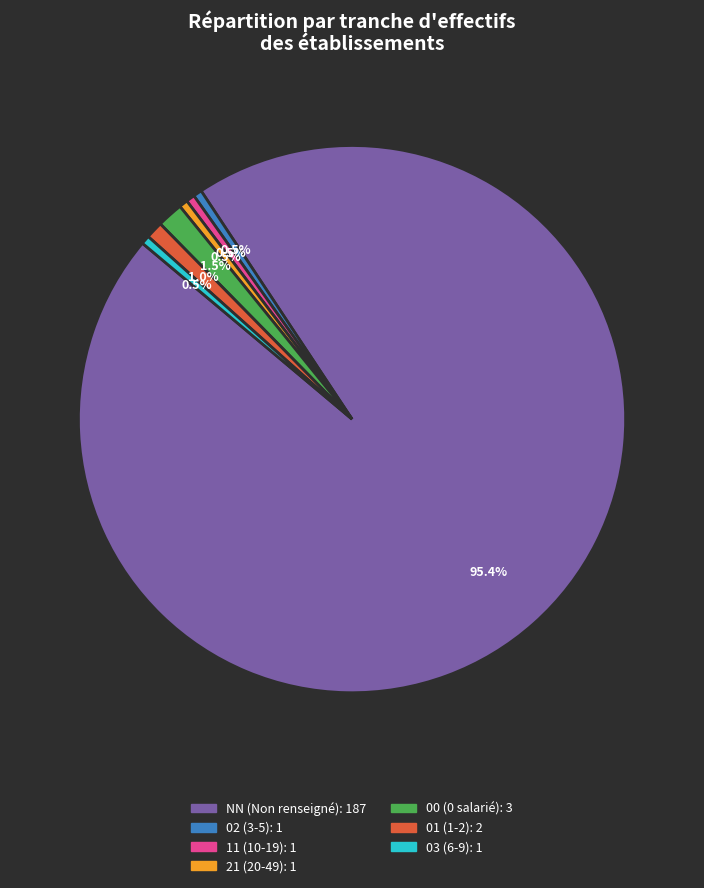

To the nearest percent, what portion does 01 represent?

1%